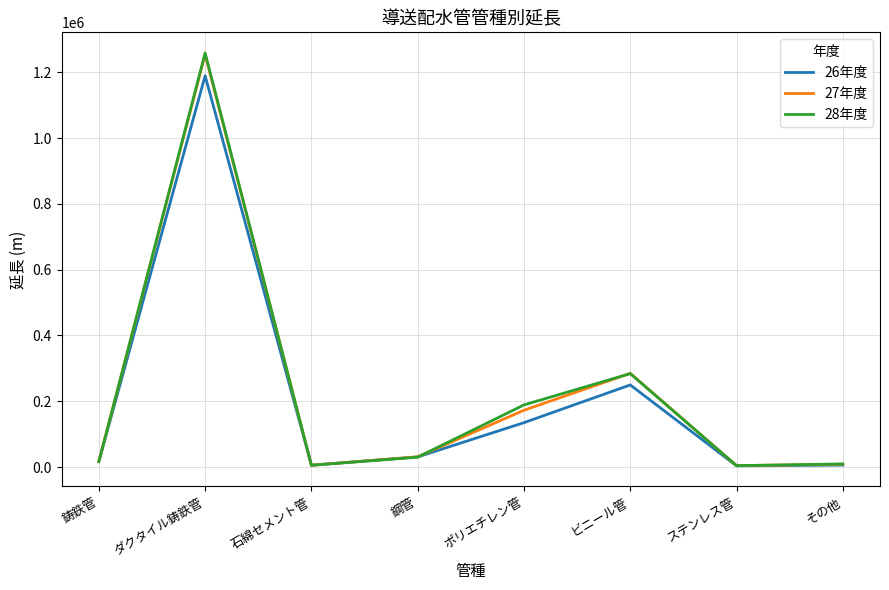

In 26年度, how many points are higher than both neighbors (excluding endpoints)?

2